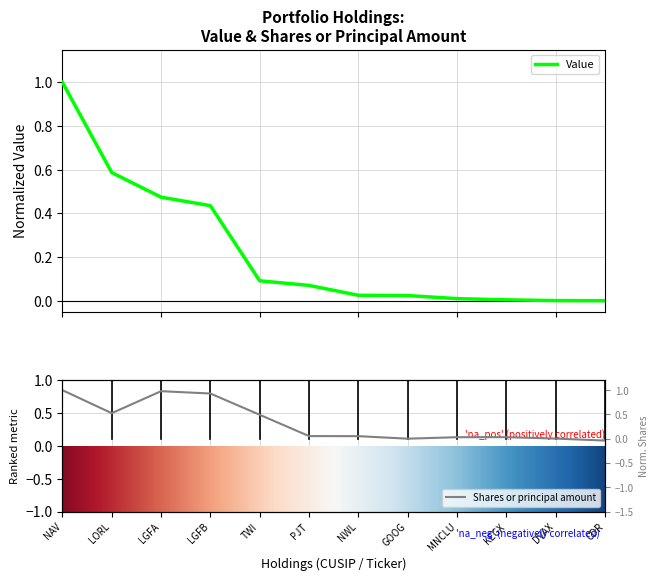

List the series in order of their overall mean, lowest first.

Value, Shares or principal amount